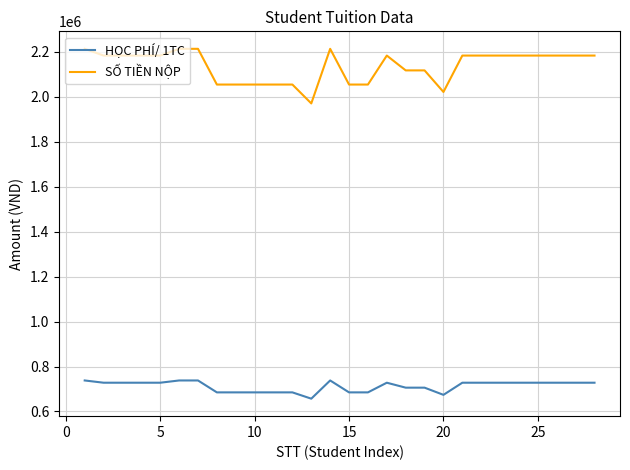

What is the average value of the SỐ TIỀN NỘP series?

2137929